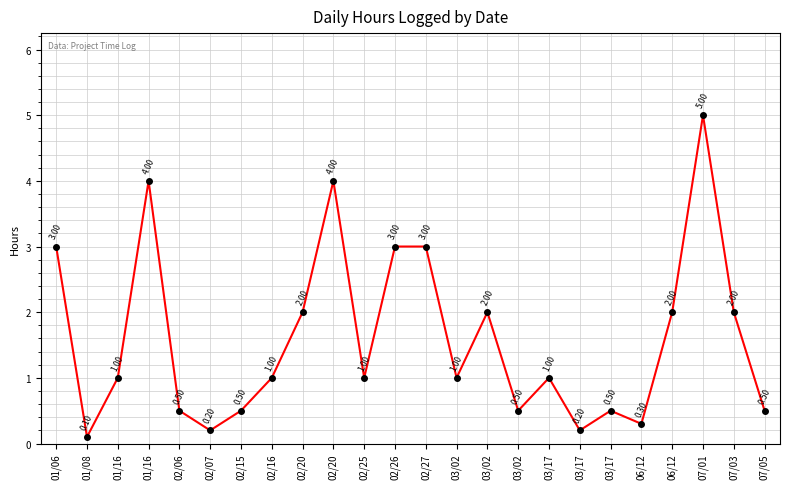

Is it true that the value at 03/02 is 1.0?

True